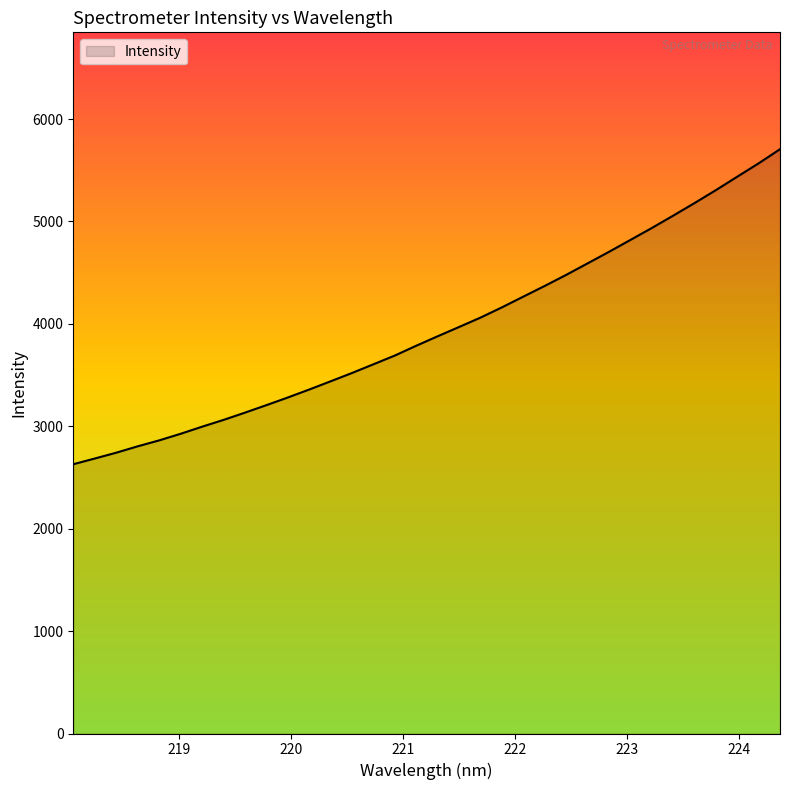

What is the minimum value shown in the chart?

2629.1